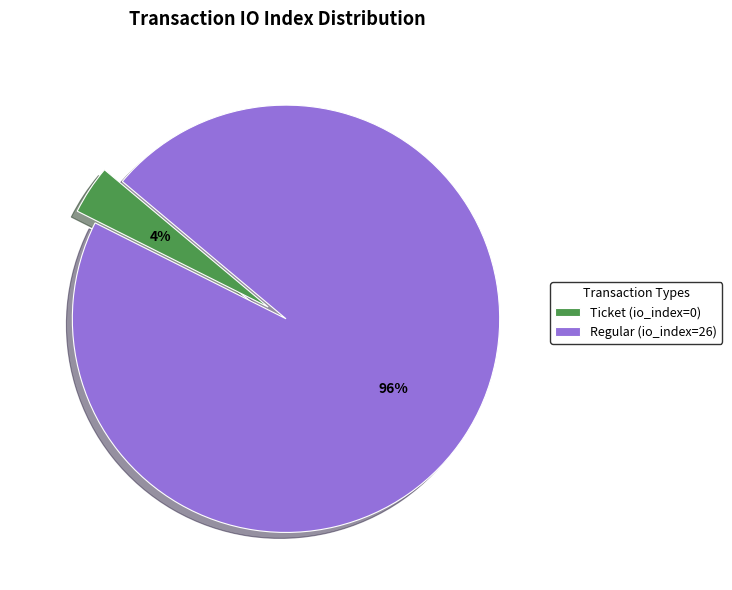

What is the smallest slice in the pie chart?

Ticket (io_index=0)